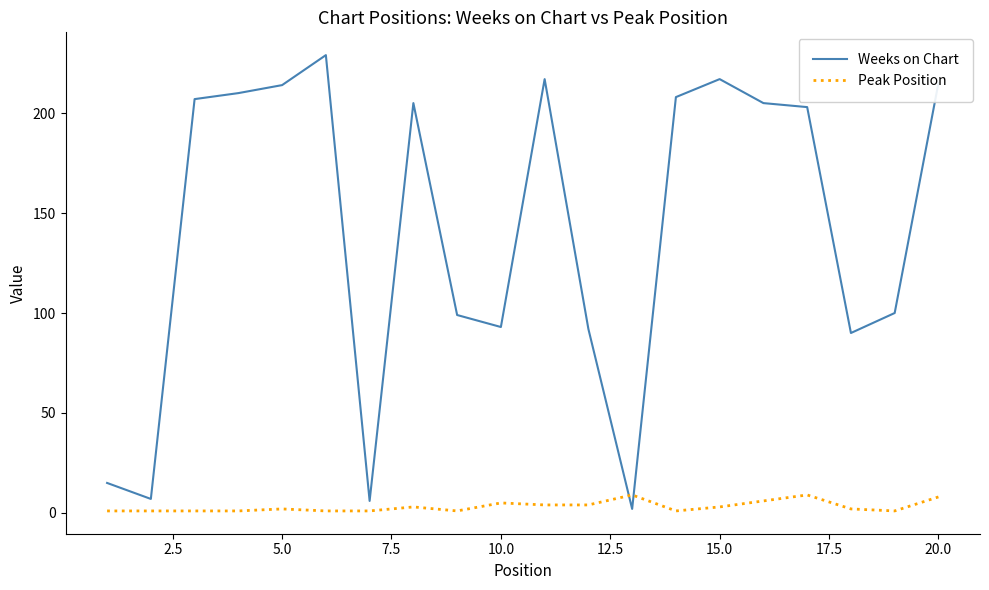

What are all the series names shown in the legend?

Weeks on Chart, Peak Position